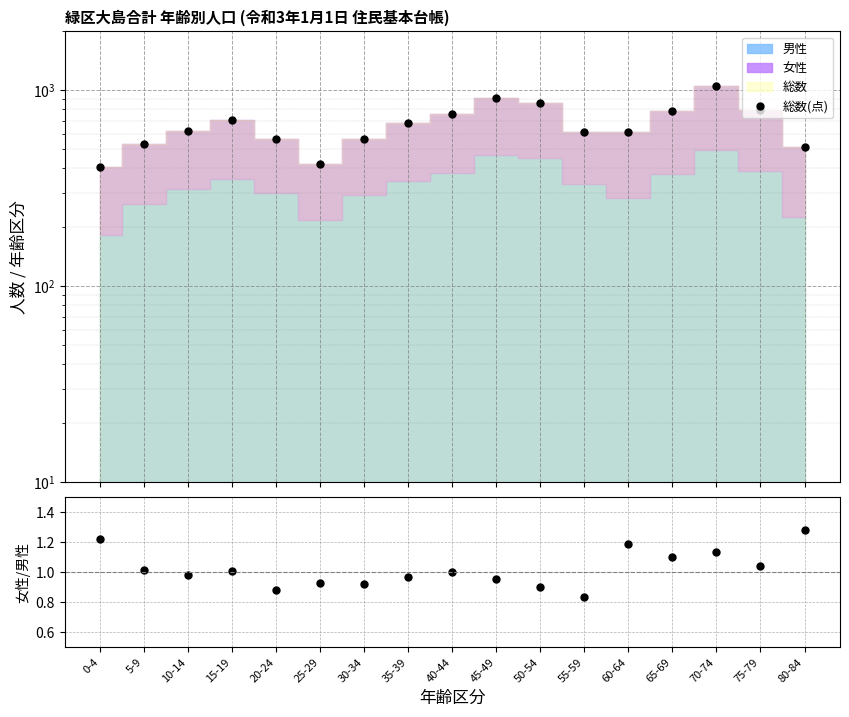

How many interior local valleys does the 女性/男性 series have?

6